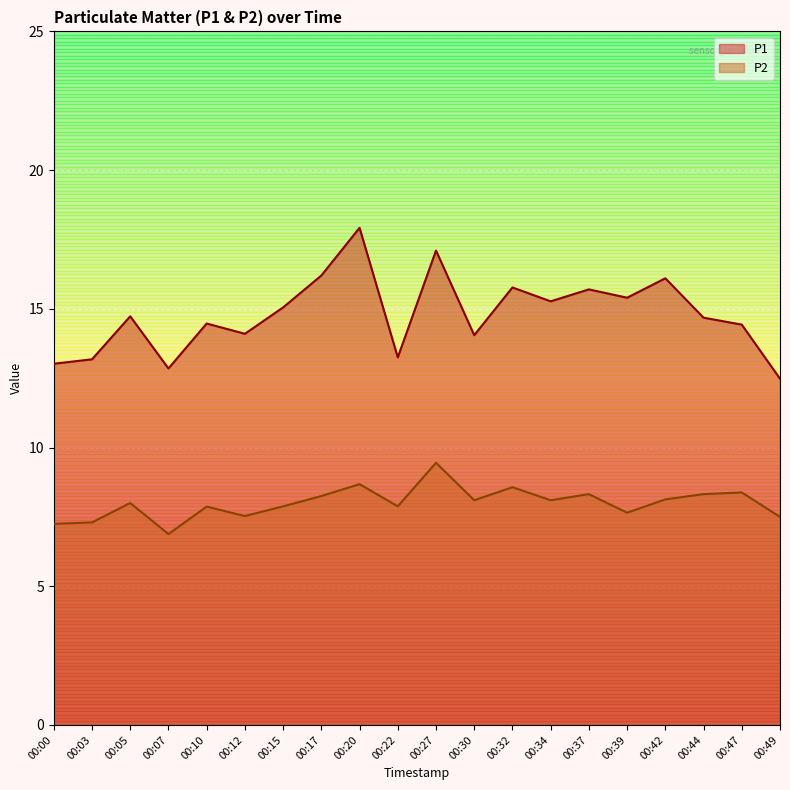

At 00:47, list the series in order from largest to smallest.

P1, P2